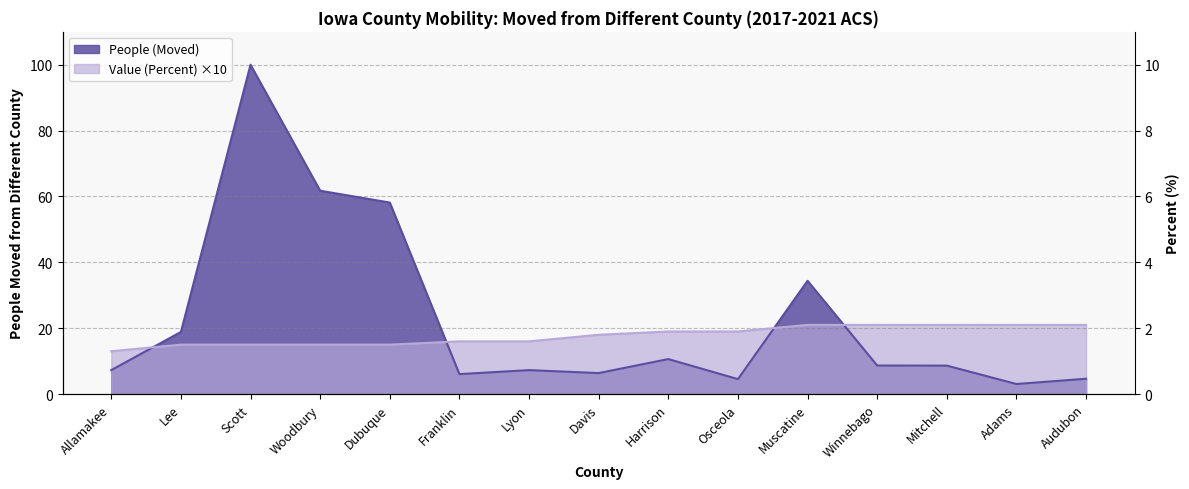

What is the minimum value for People (Moved)?

3.0